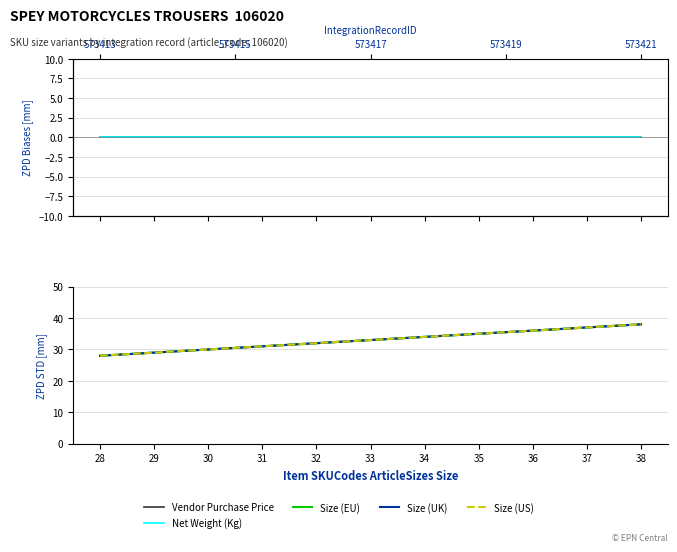

Is it true that Size (UK) equals 28.0 at 28?

True